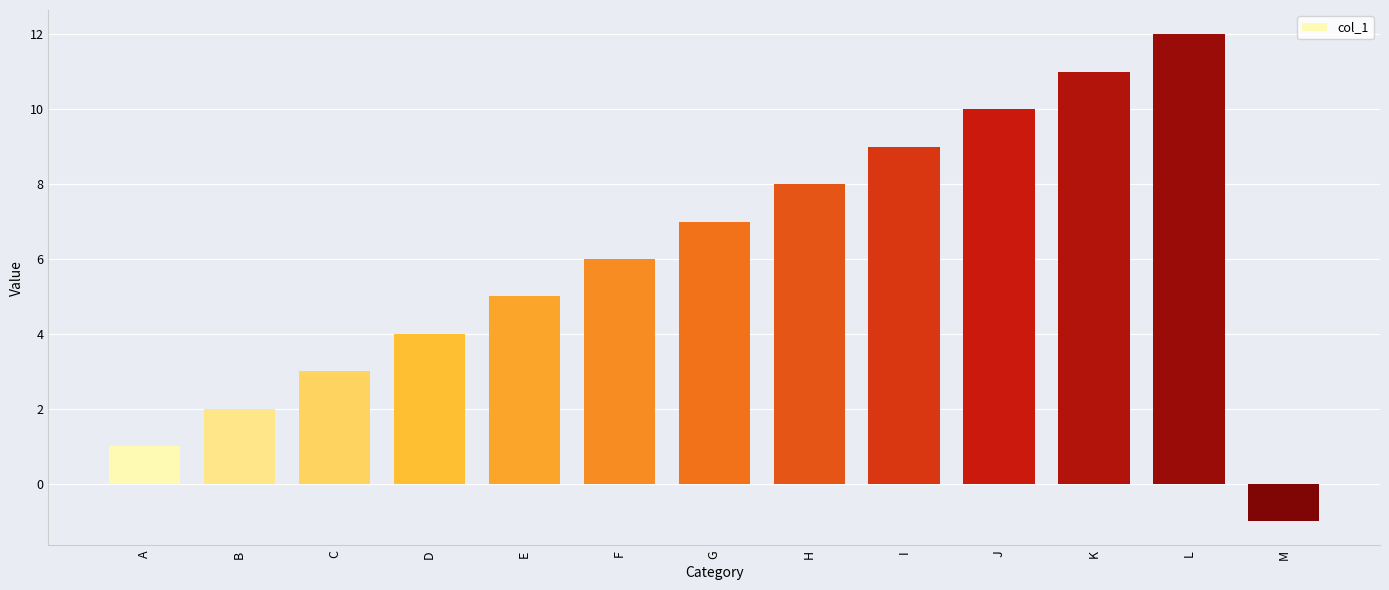

Is it true that the value at C is 1?

False